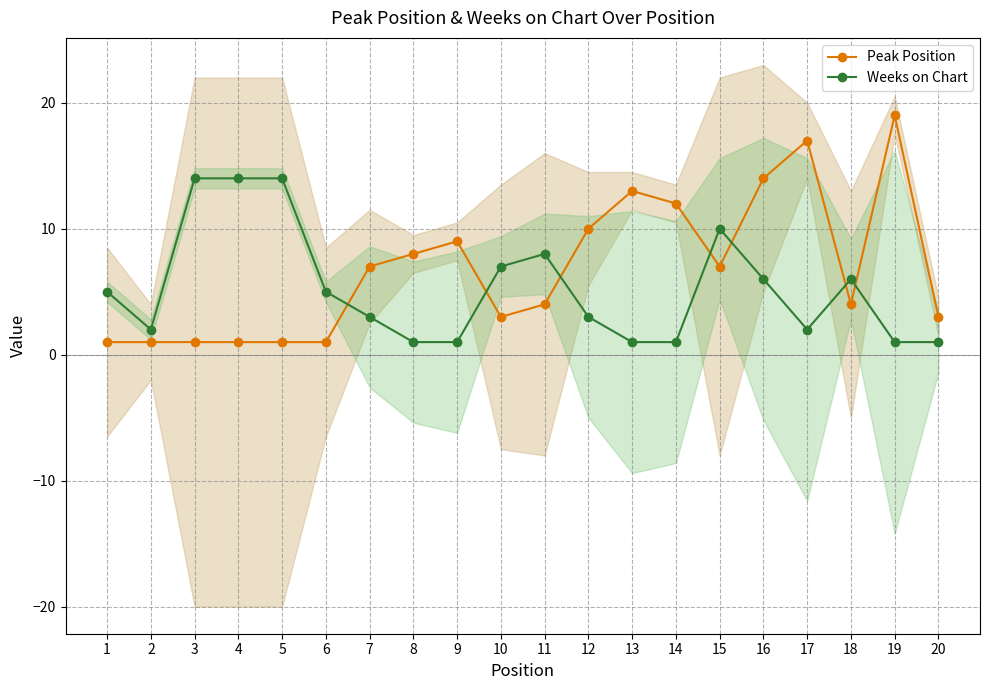

The Peak Position series shows 2 at 15. True or false?

False